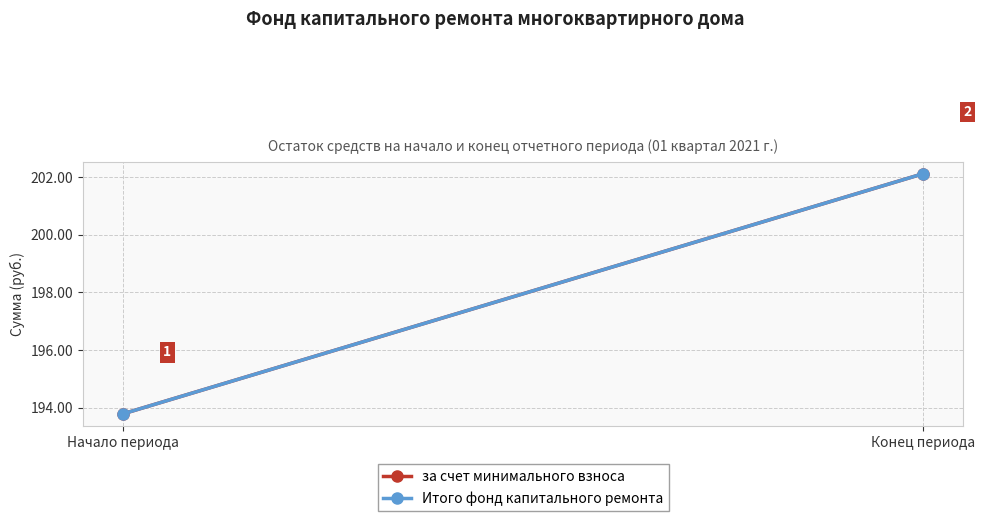

What are all the series names shown in the legend?

за счет минимального взноса, Итого фонд капитального ремонта